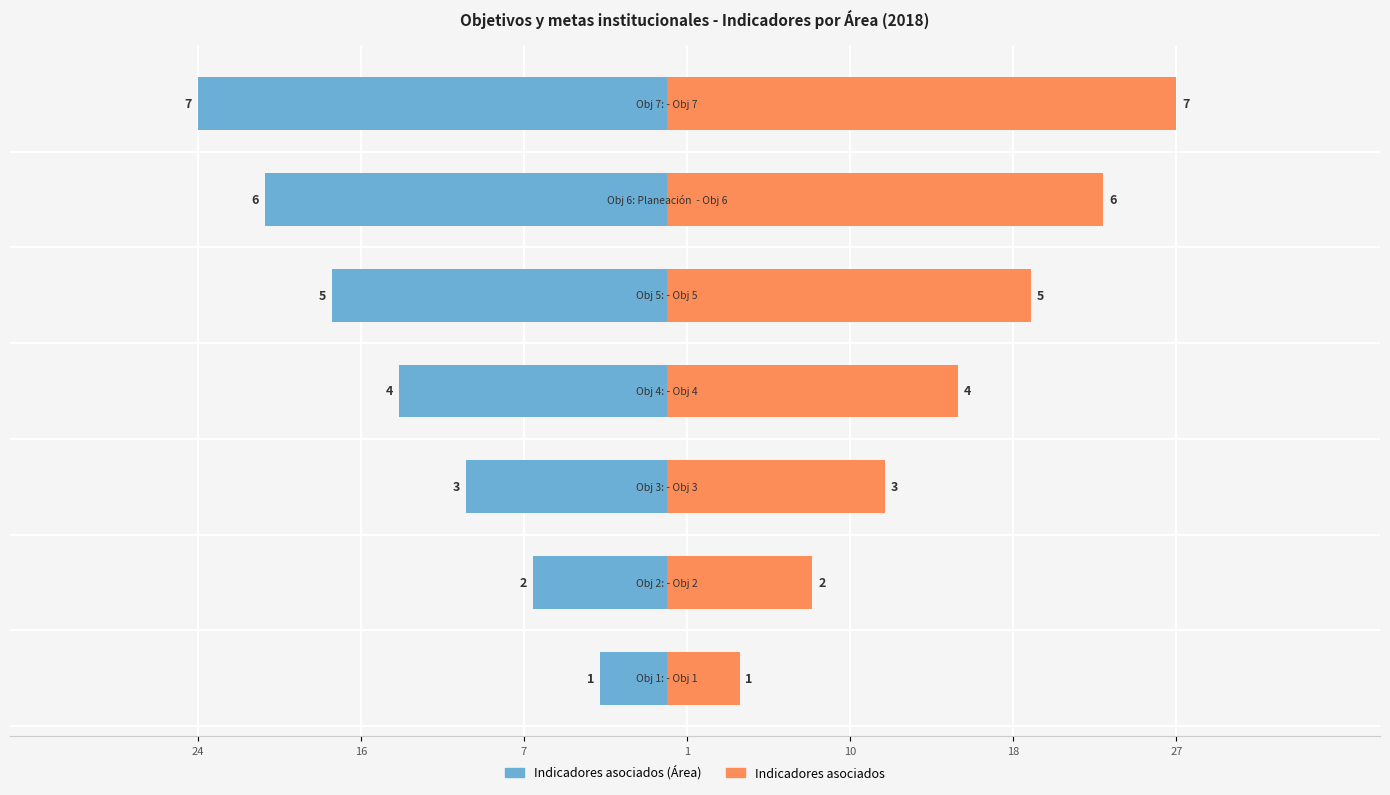

Read the Indicadores asociados value at 16.

7.6